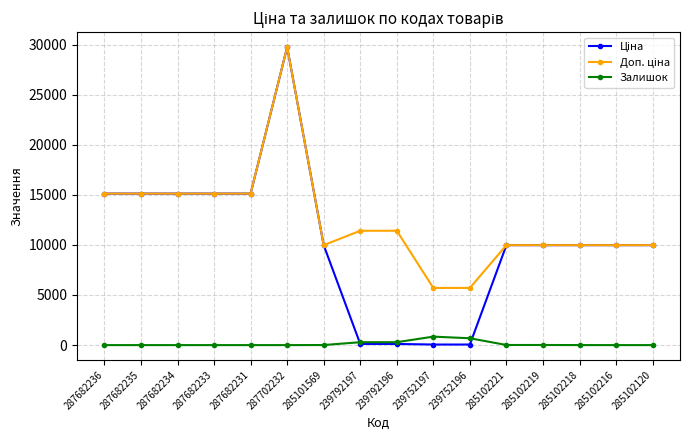

At which category does the chart reach its peak across all series?

287702232